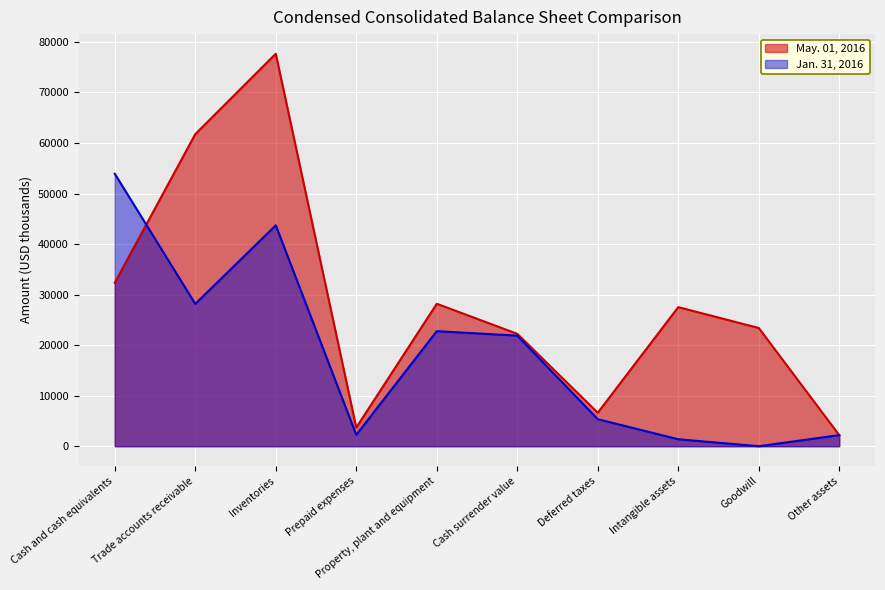

At how many categories does at least one series exceed 18087?

7